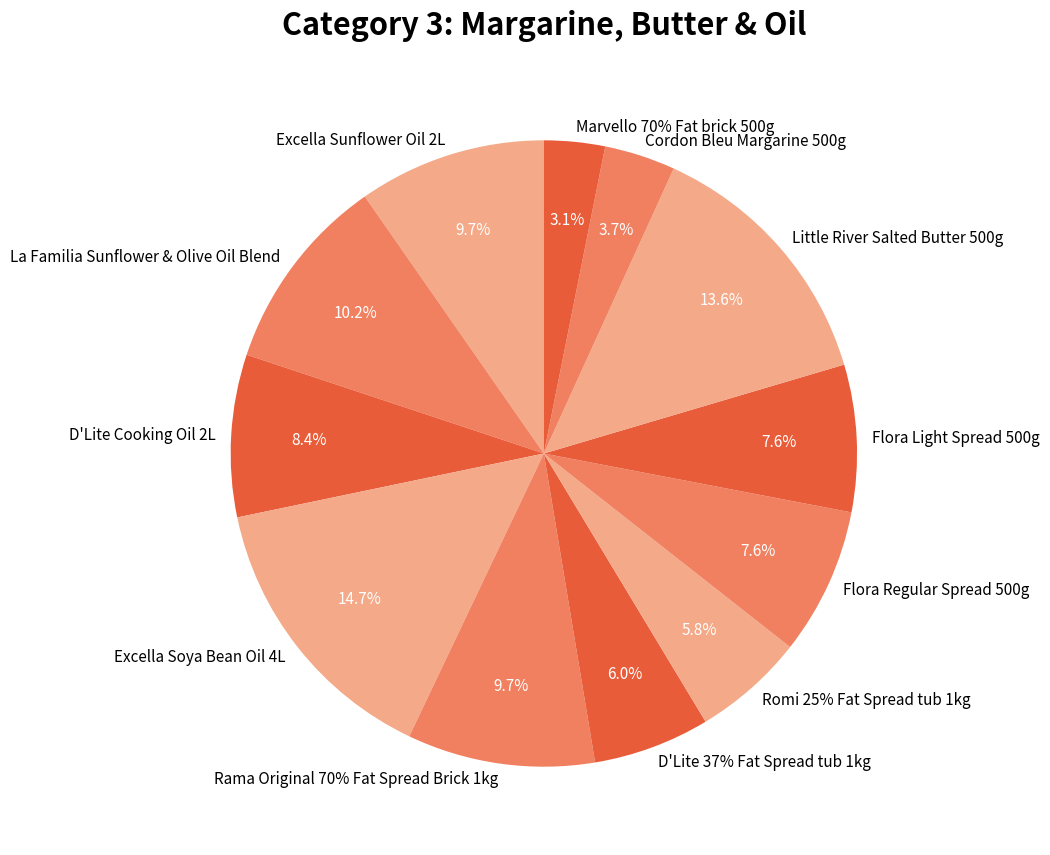

The La Familia Sunflower & Olive Oil Blend slice represents 25% of the pie. True or false?

False